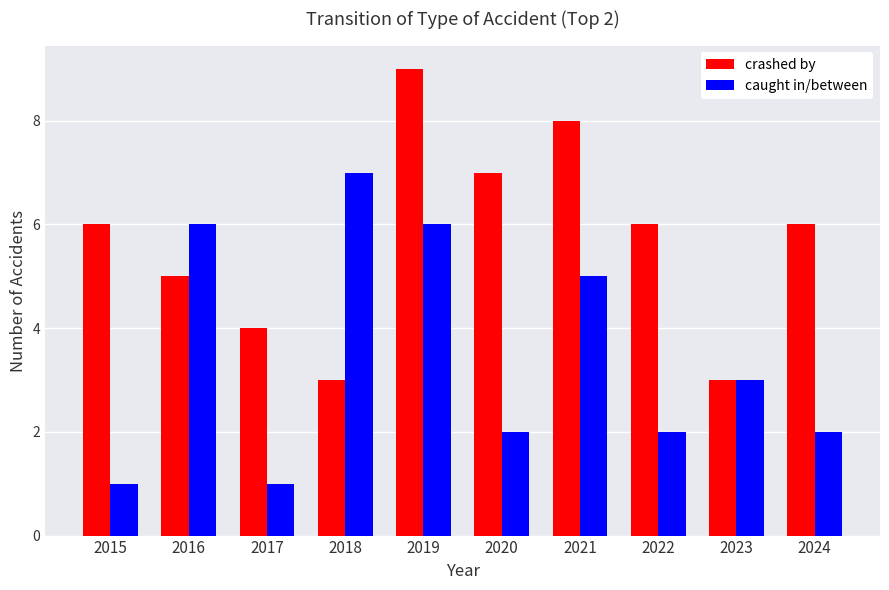

What is the value of the crashed by bar at the 1st from the left?

6